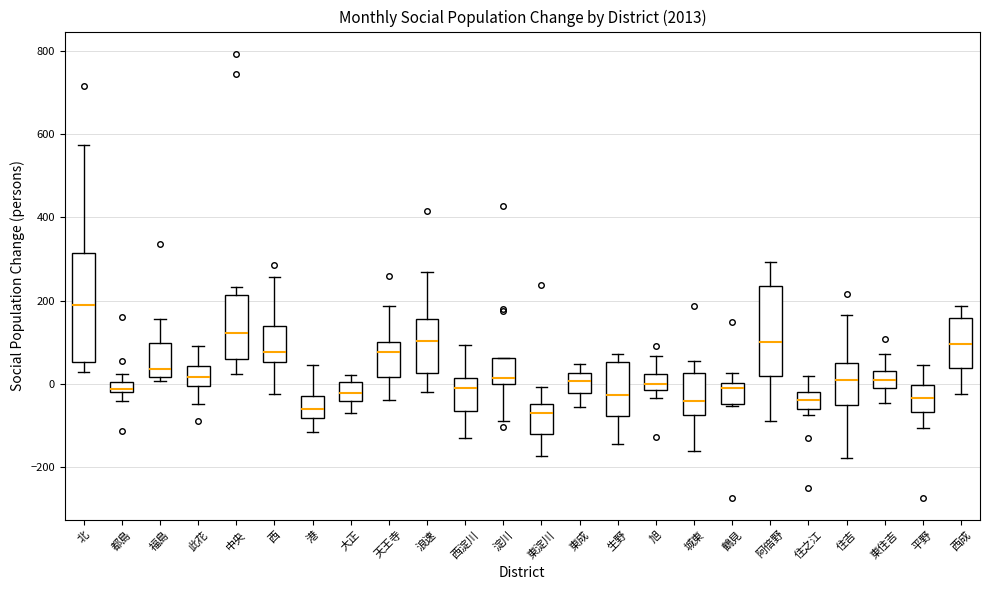

Where does the median line of the box for 旭 sit on the y-axis? The values are not printed on the chart, so give them approximately, as read against the axis.

0